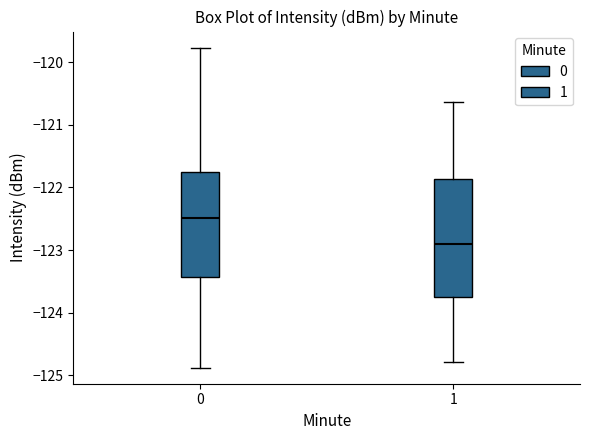

Reading left to right, read every box against the y-axis: the position of its median line, the range the box covers, and the ends of its whiskers. The values are not printed on the chart, so give them approximately, as read against the axis.

0: median -122.5, box -123.4 to -121.8, whiskers -124.9 to -119.8
1: median -122.9, box -123.7 to -121.9, whiskers -124.8 to -120.6